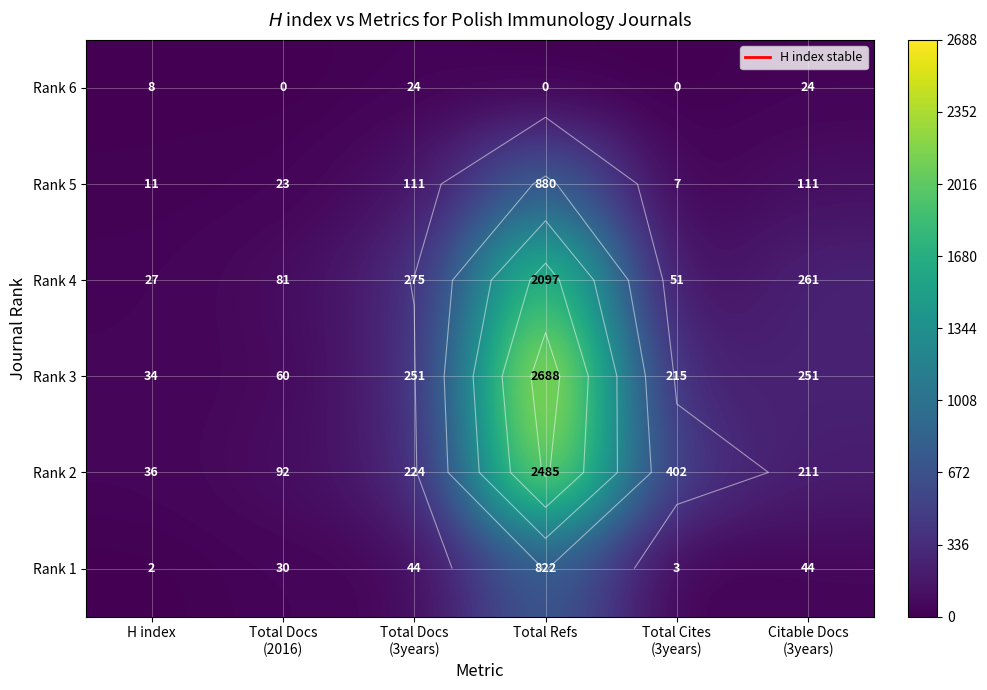

How many data points in Rank 3 are less than 251?

3